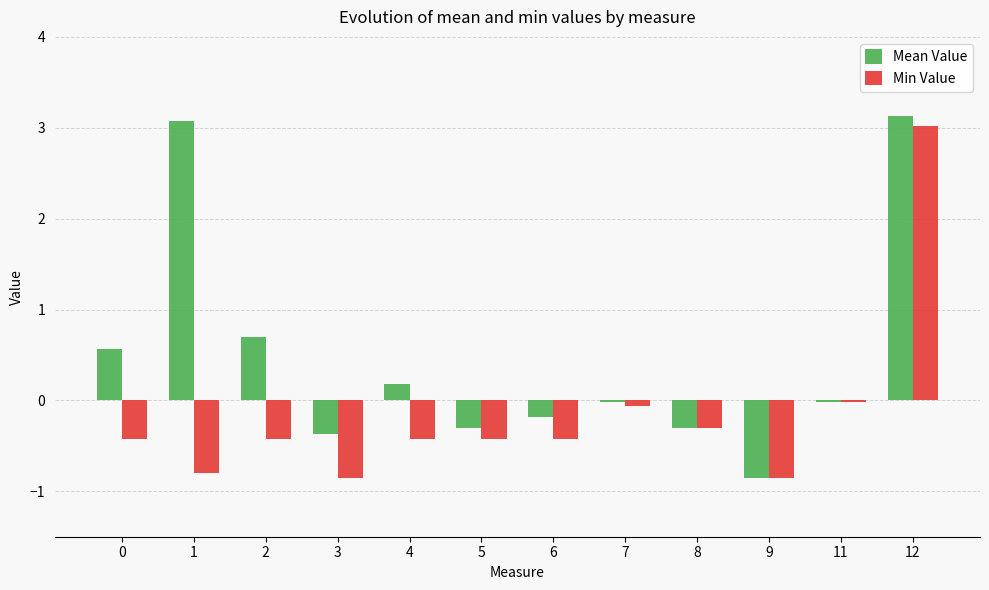

At which category does the chart reach its peak across all series?

12